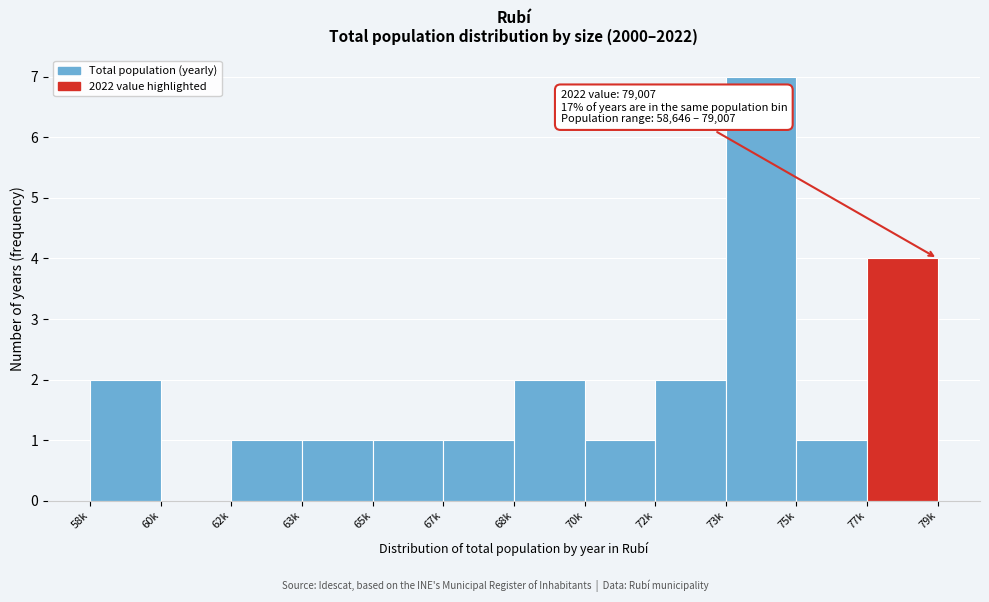

Reading left to right, list all the values displayed in this chart.

58k=2	60k=0	62k=1	63k=1	65k=1	67k=1	68k=2	70k=1	72k=2	73k=7	75k=1	77k=4